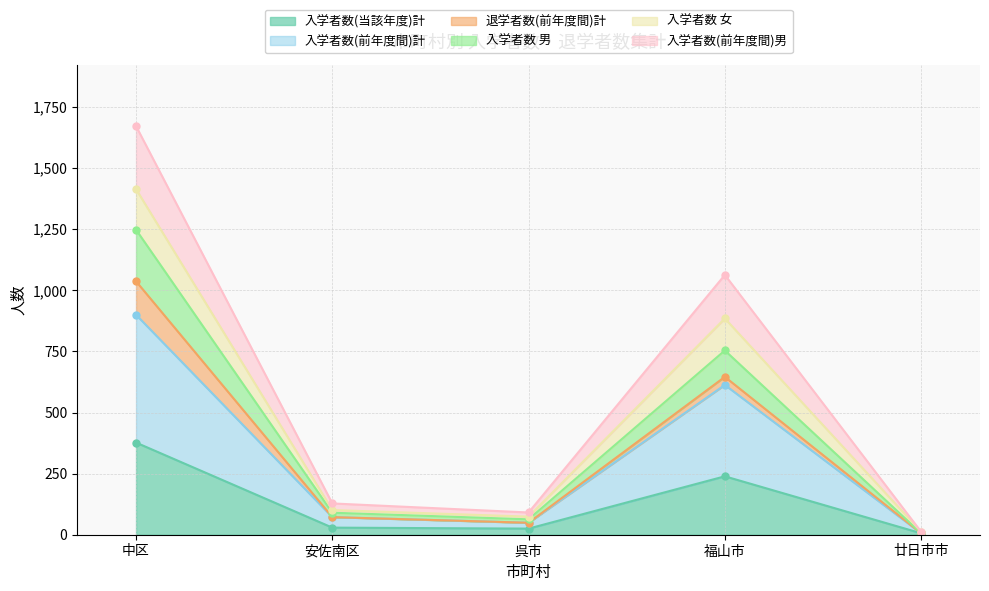

Which category has the highest value in the 入学者数(当該年度)計 series?

中区